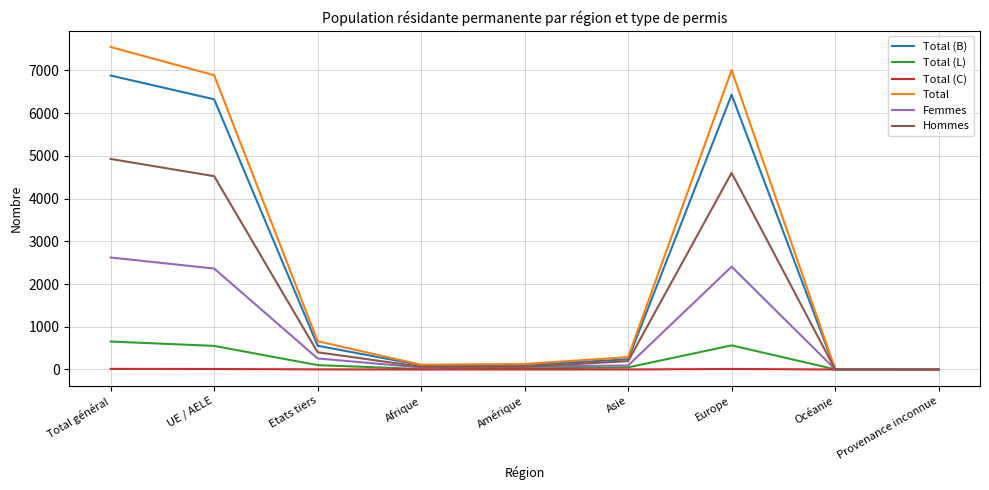

What is the difference between the maximum and minimum values in the Total series?

7544